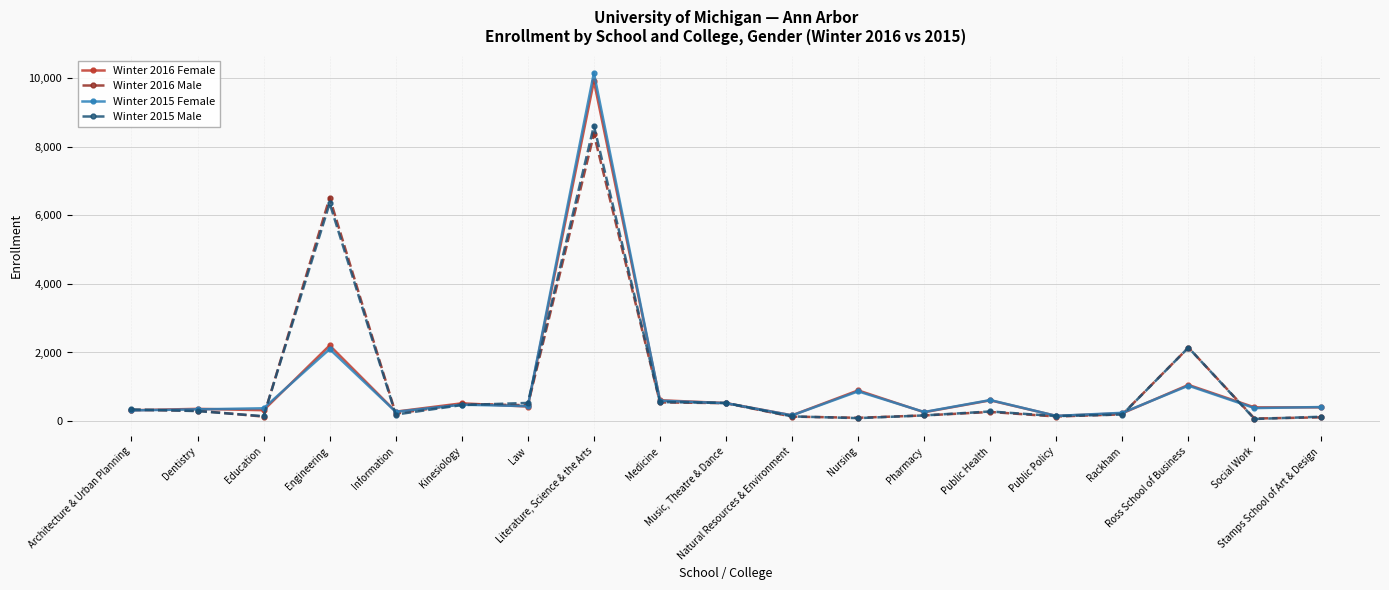

How many lines are shown in the chart?

4